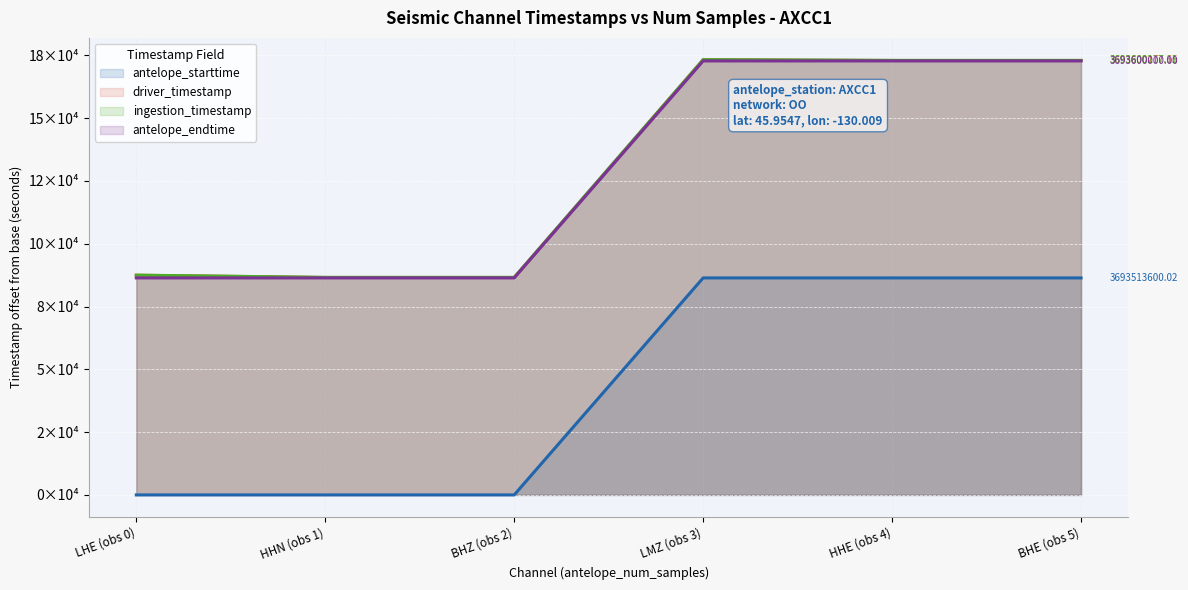

Where is antelope_endtime nearest to the value 129600?

LHE (obs 0)